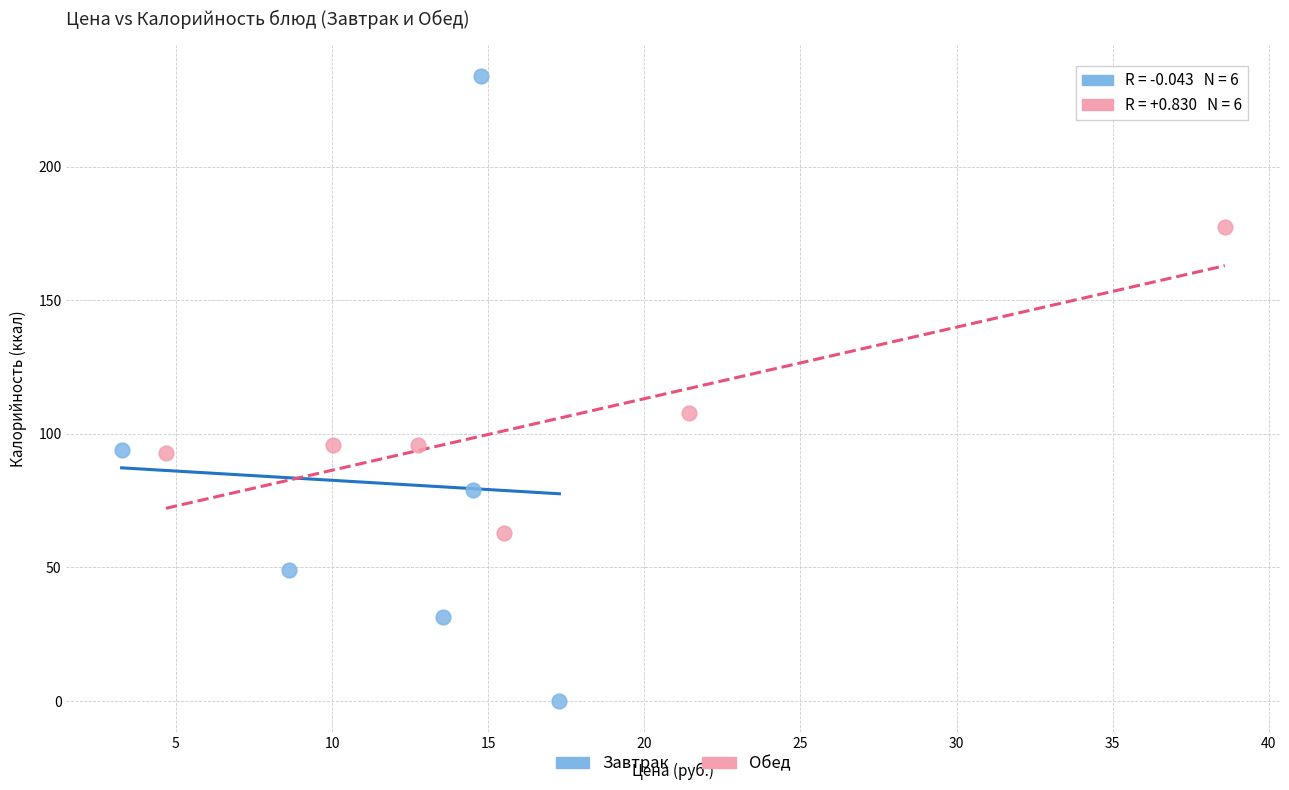

Which series contains the highest Y value?

Завтрак